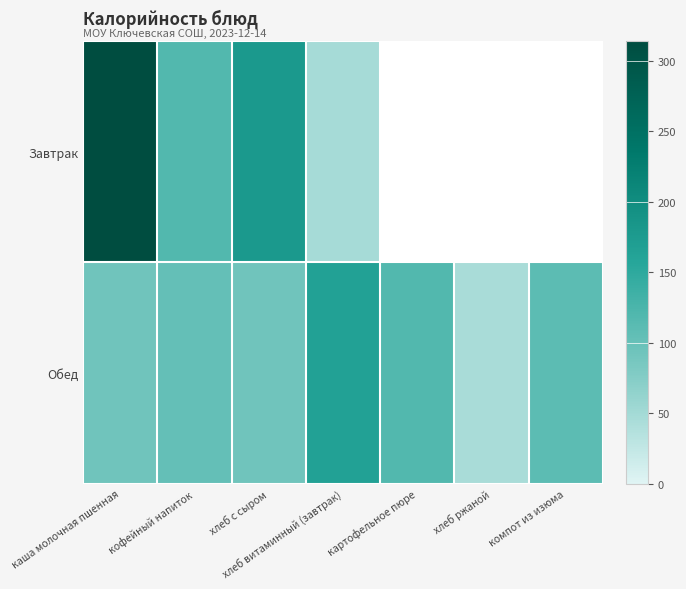

What is the sum of all Обед values?

726.0